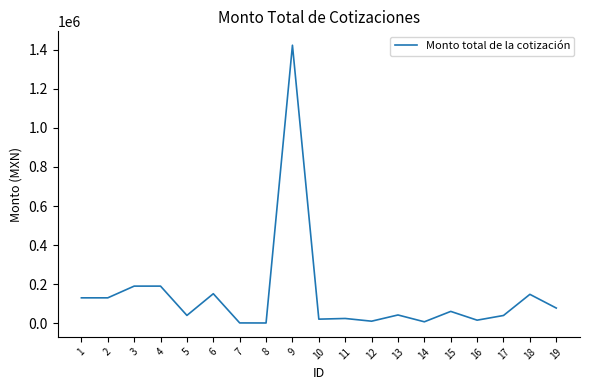

What is the ratio of the value at 19 to the value at 2?

0.6